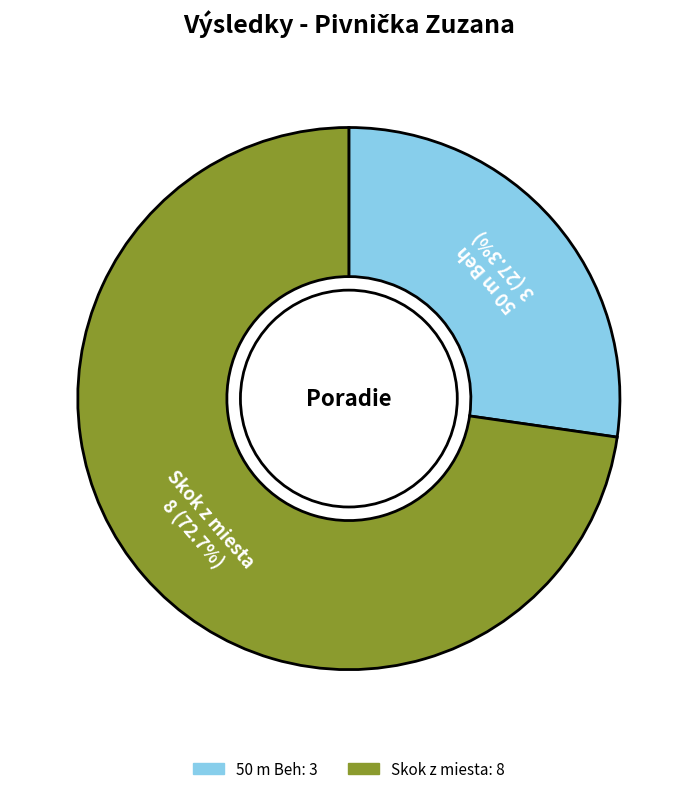

Is there any slice that represents more than half of the pie?

Yes